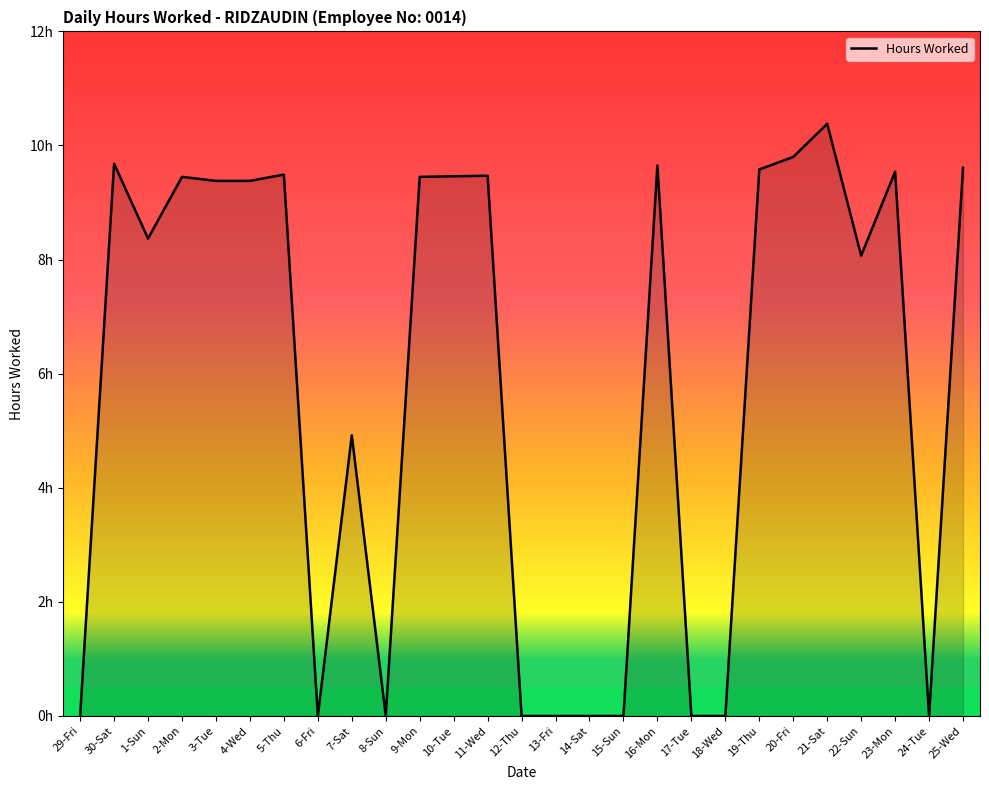

At which label does the data first exceed 9?

30-Sat